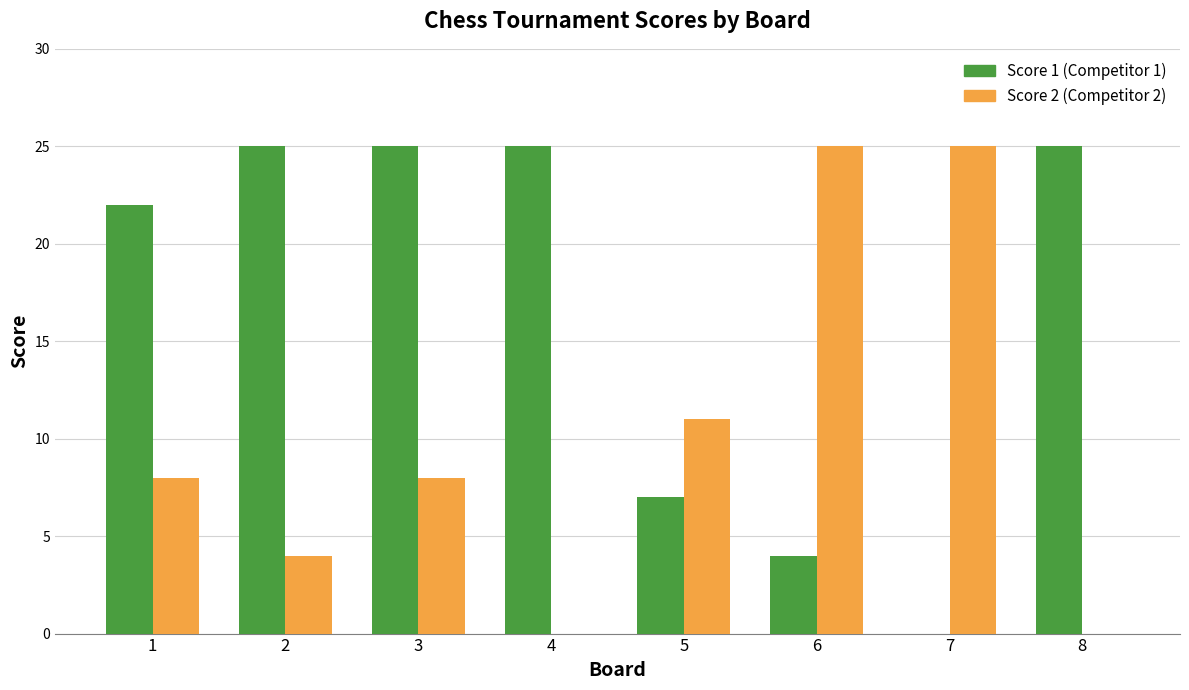

At which category is the sum across all series the highest?

3